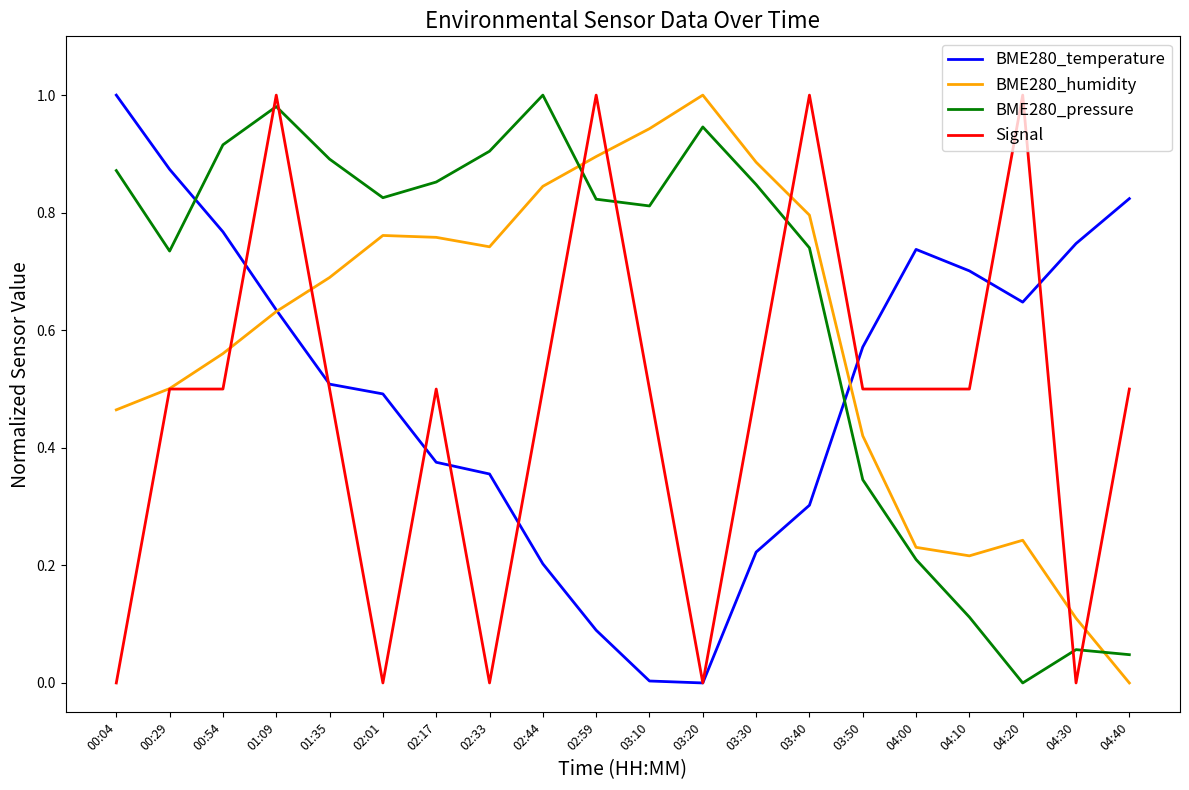

Is it true that BME280_pressure equals 0.9 at 00:54?

True